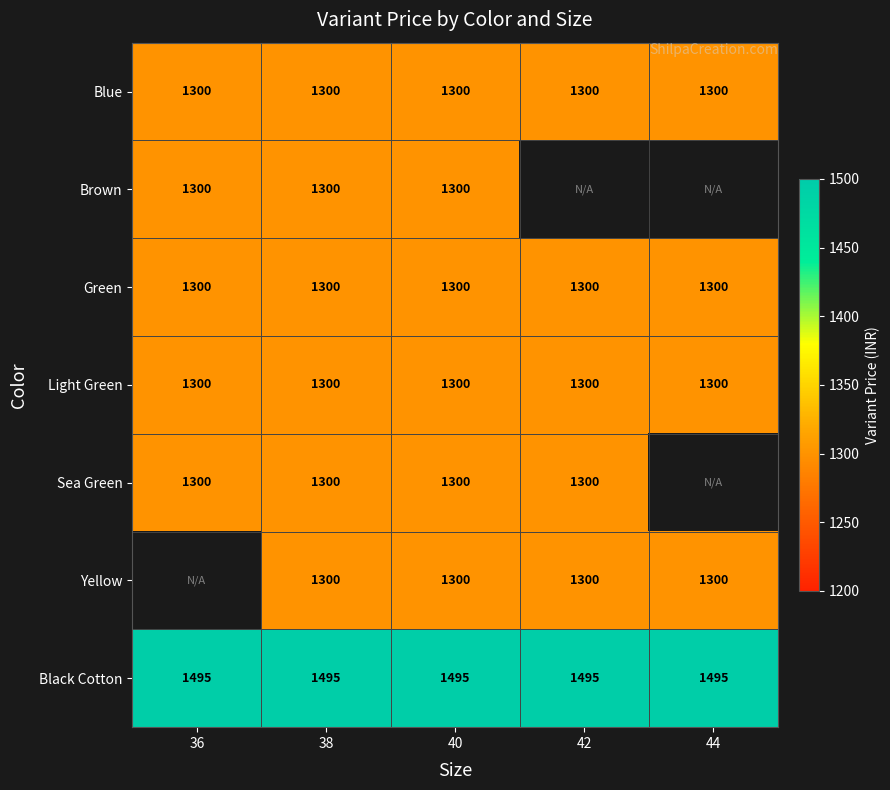

What value does the Light Green series have at 44?

1300